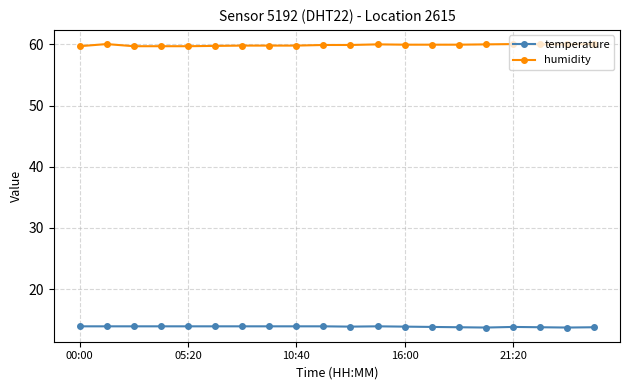

What is the highest value of the temperature series?

13.9